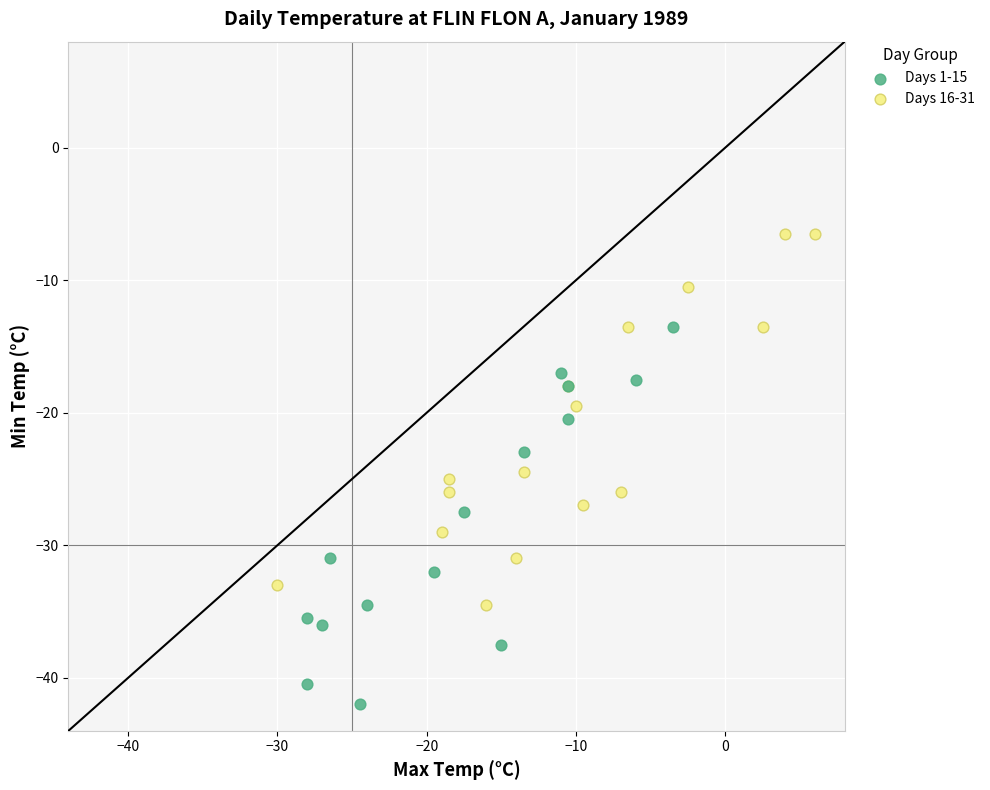

Which series contains the highest Y value?

Days 16-31